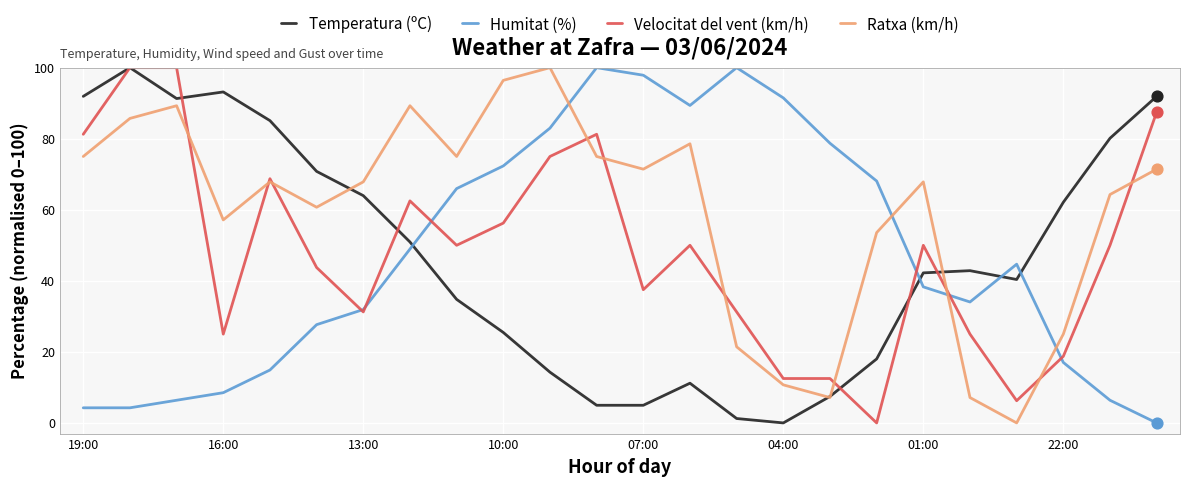

Which series has the largest total across all categories?

Ratxa (km/h)